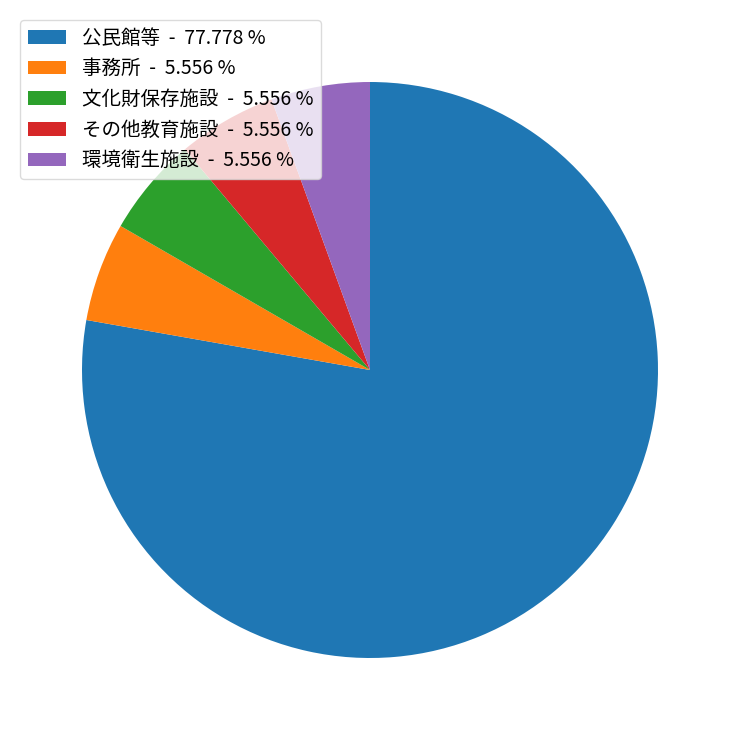

Is 文化財保存施設 - 5.556 % the majority of the pie?

No